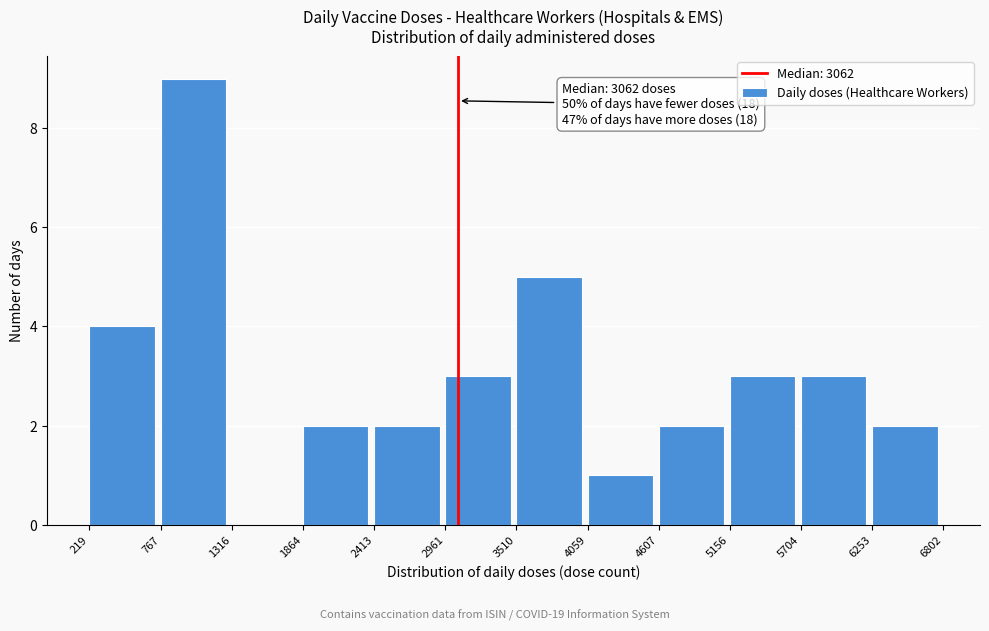

Which range on the x-axis has the tallest bar?

767 to 1316